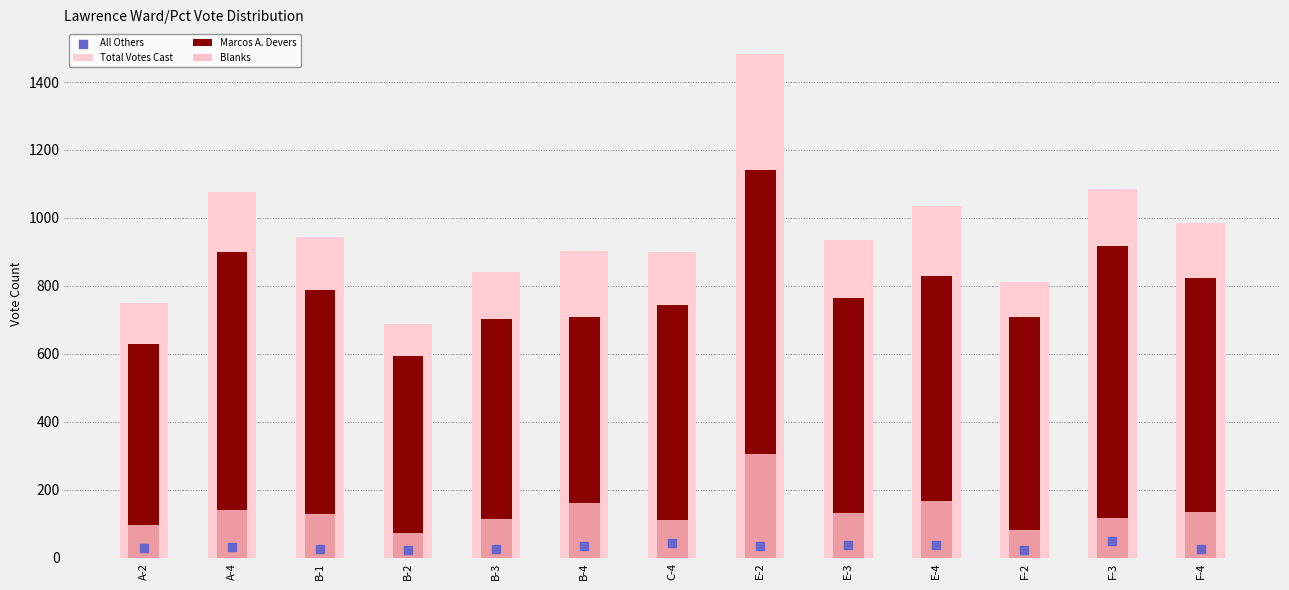

At which category is the sum across all series the highest?

E-2